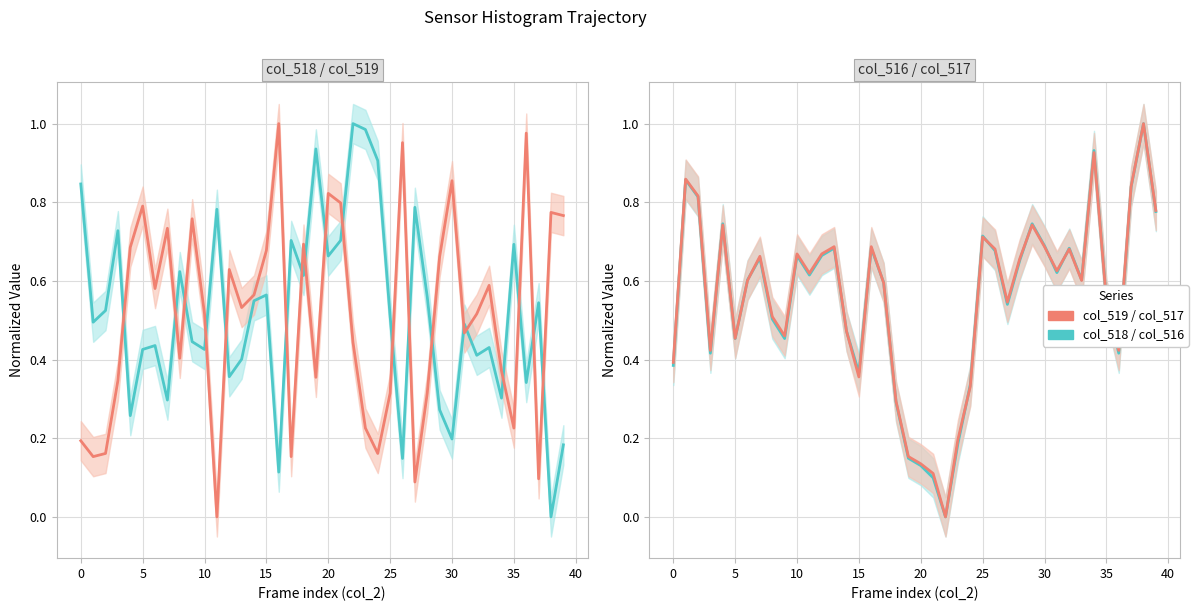

How many lines are shown in the chart?

2